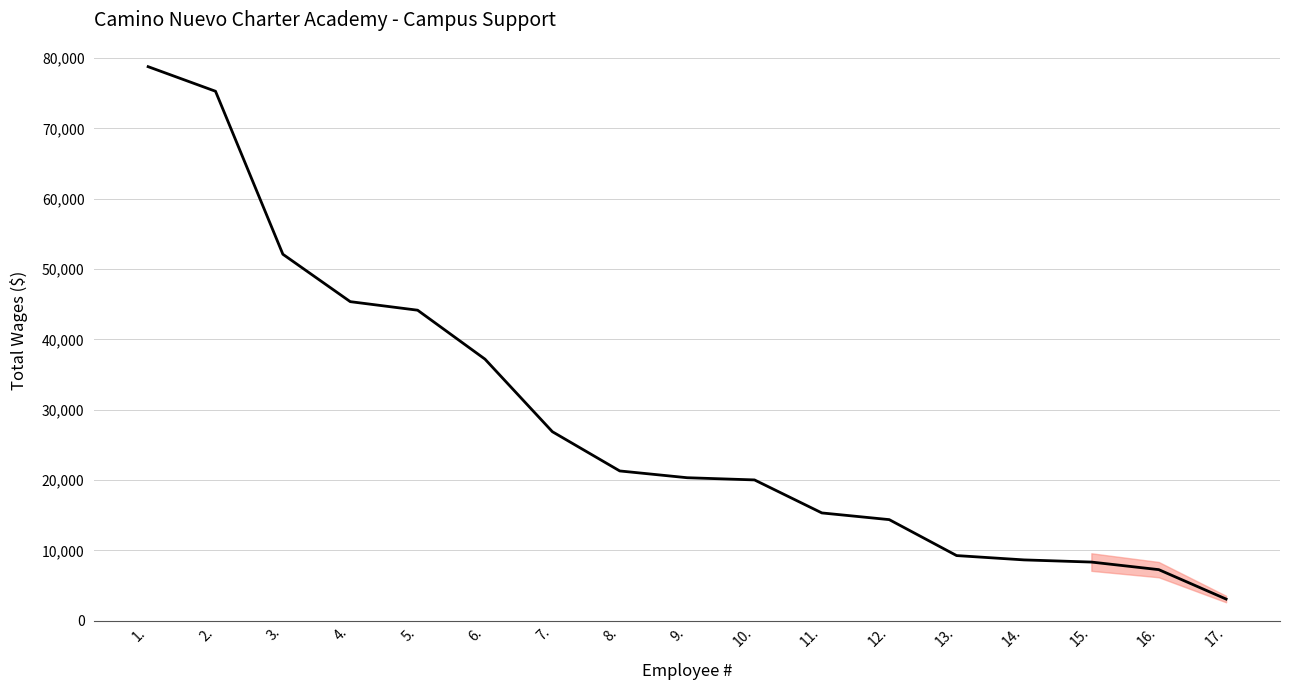

What is the smallest value displayed?

3072